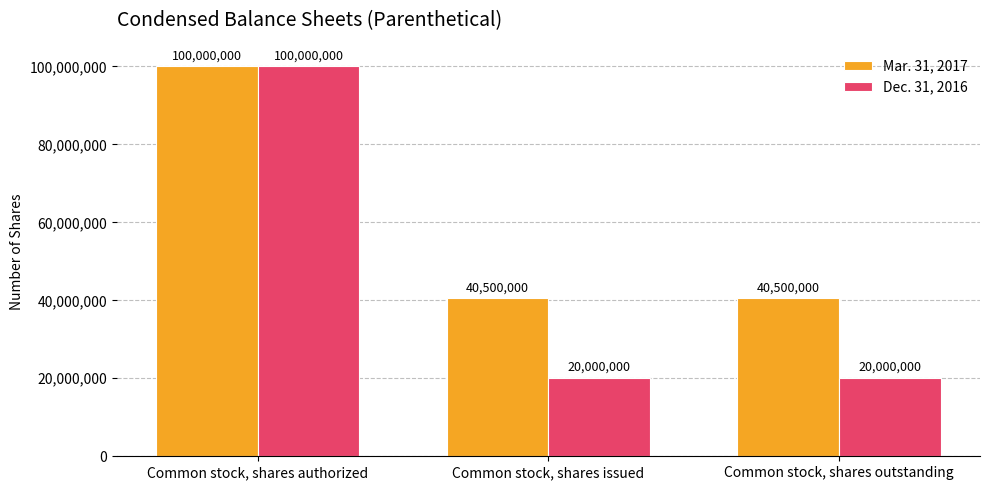

What is the sum of all Dec. 31, 2016 values?

140000000